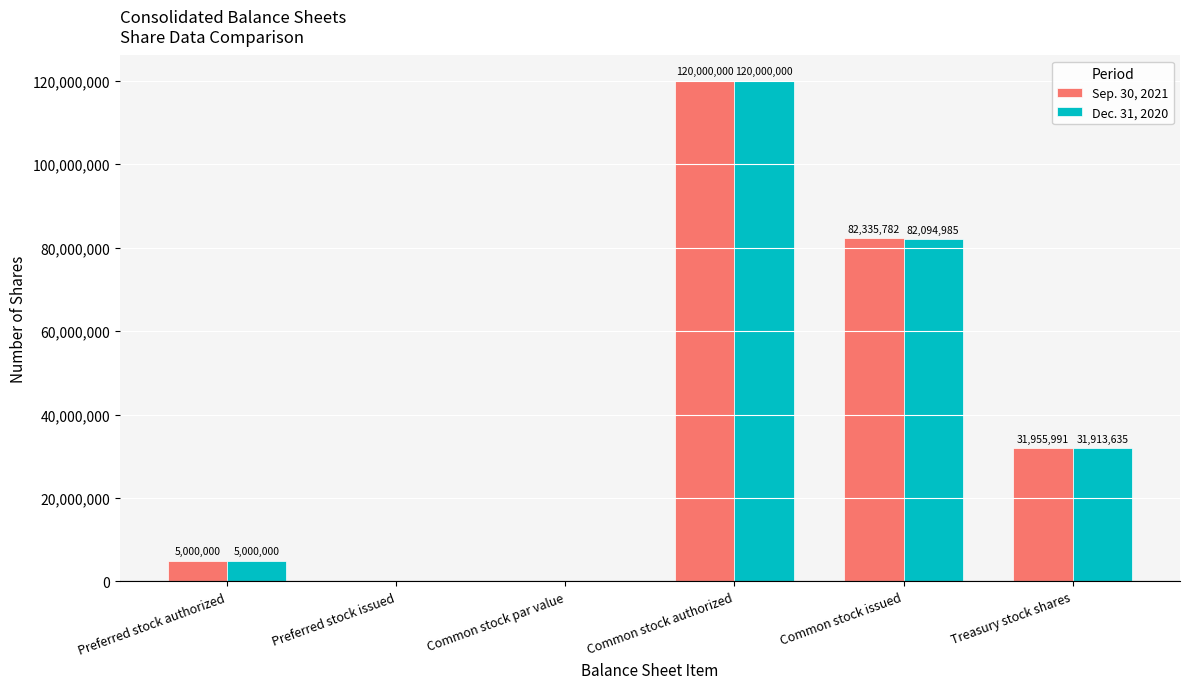

What is the average value of the Dec. 31, 2020 series?

39834770